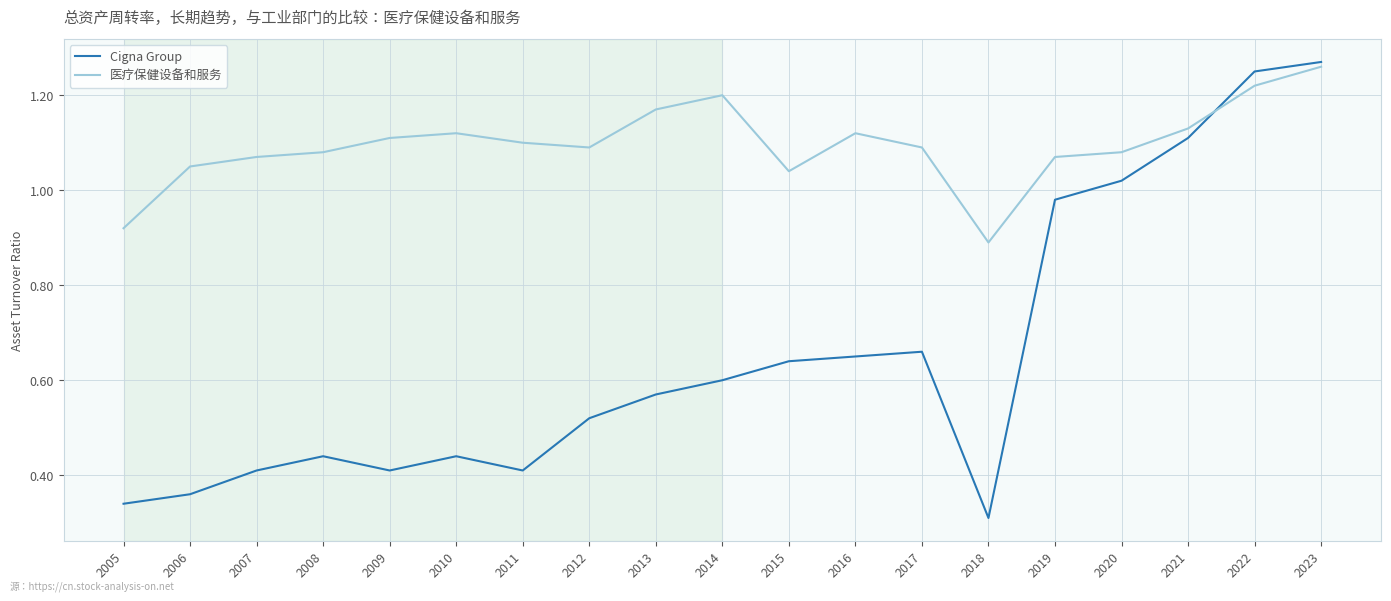

At which label is Cigna Group closest to 0?

2018